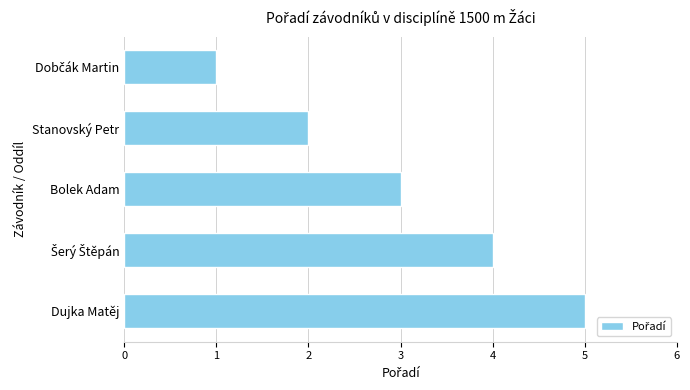

True or false: the data shows 4 at Bolek Adam.

False